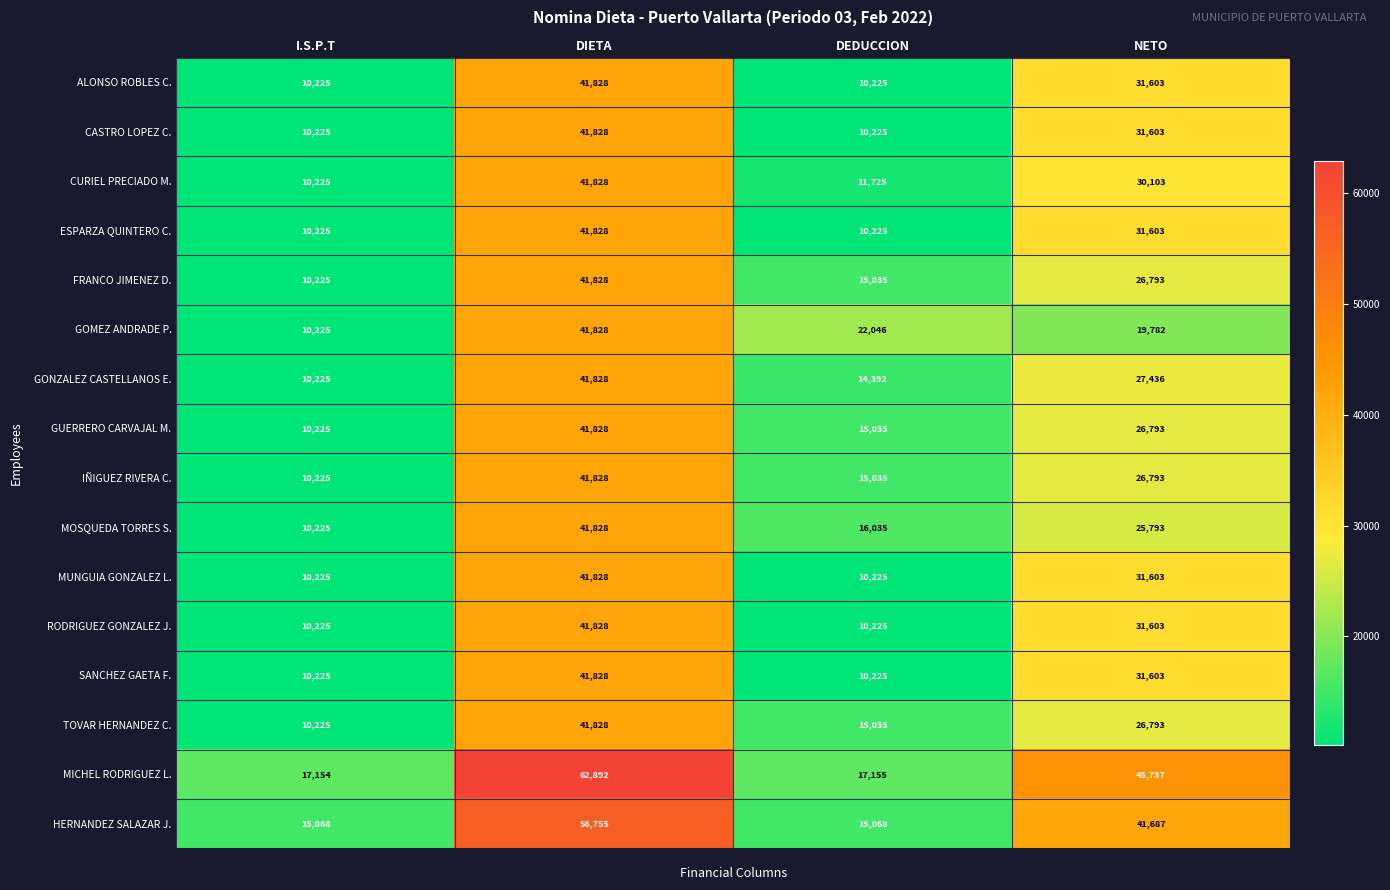

Which category has the highest value in the MOSQUEDA TORRES S. series?

DIETA